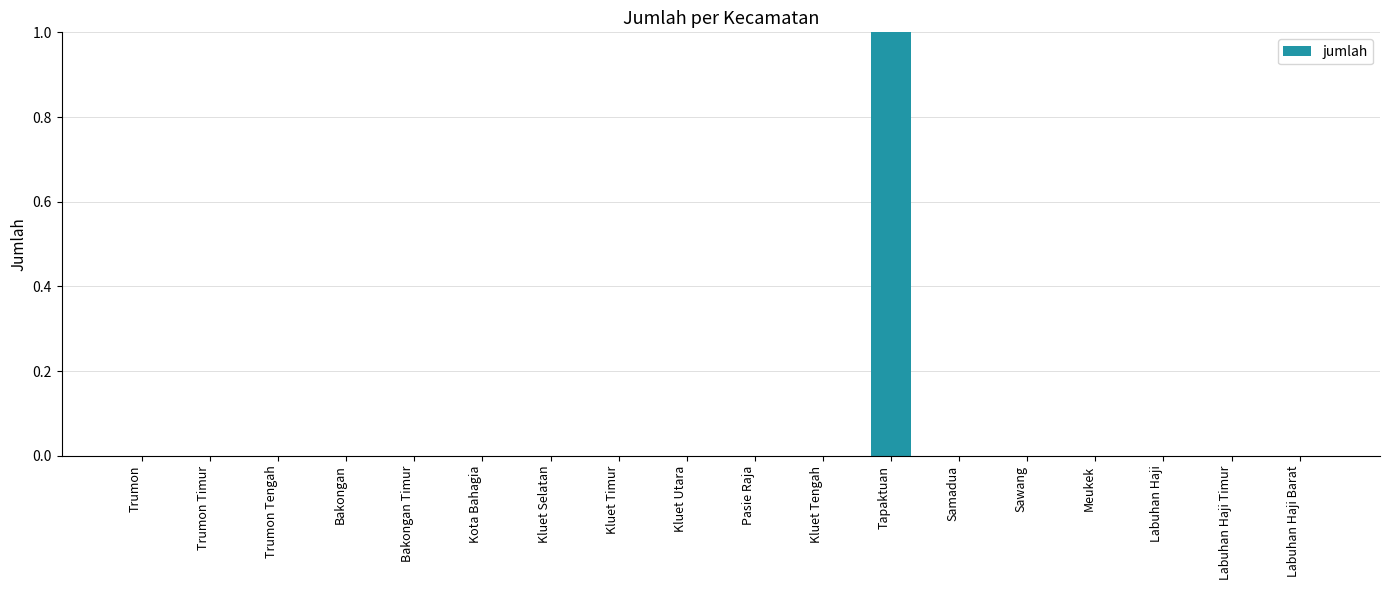

Rank the categories by value from lowest to highest.

Trumon, Trumon Timur, Trumon Tengah, Bakongan, Bakongan Timur, Kota Bahagia, Kluet Selatan, Kluet Timur, Kluet Utara, Pasie Raja, Kluet Tengah, Samadua, Sawang, Meukek, Labuhan Haji, Labuhan Haji Timur, Labuhan Haji Barat, Tapaktuan